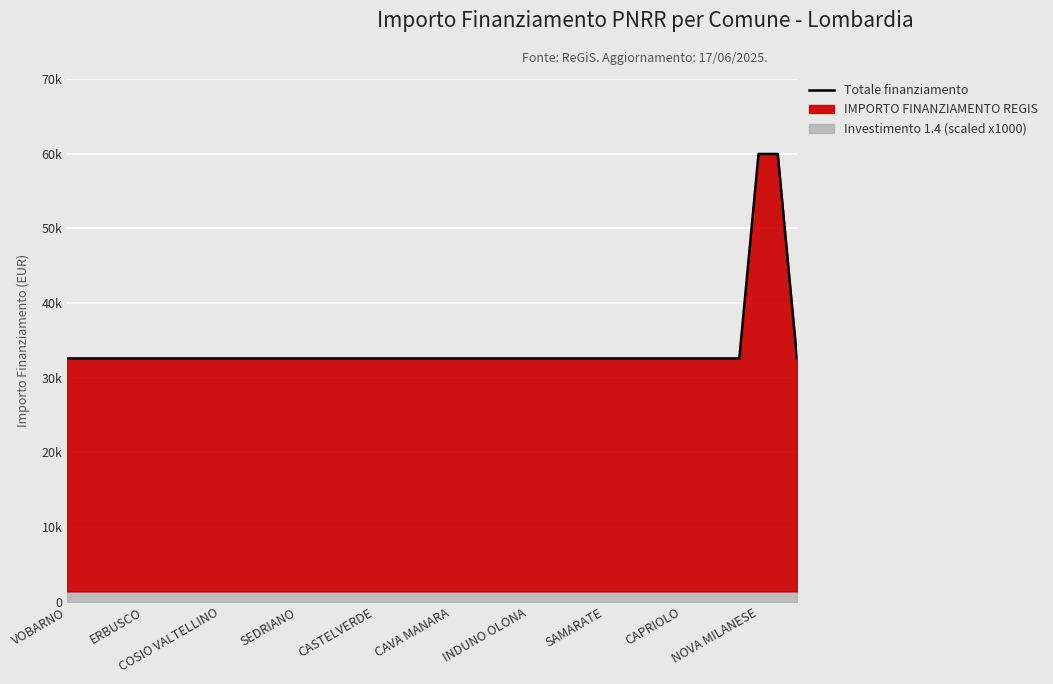

Approximately how many times larger is the value at CASTELVERDE compared to 11?

1.0